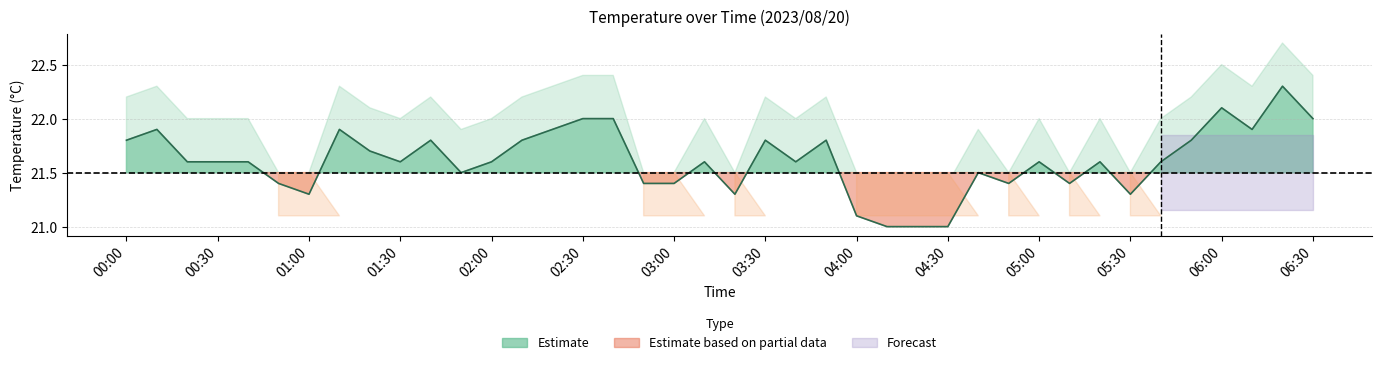

What is the sum of all values?

864.5